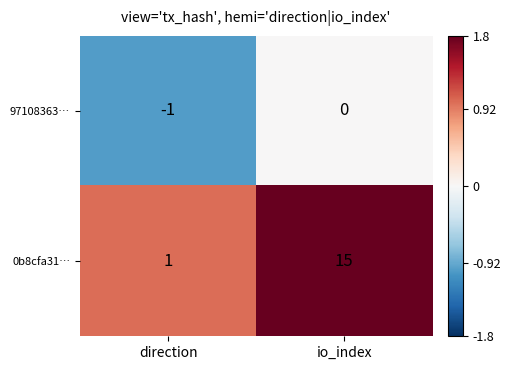

At io_index, list the series in order from largest to smallest.

0b8cfa31…, 97108363…